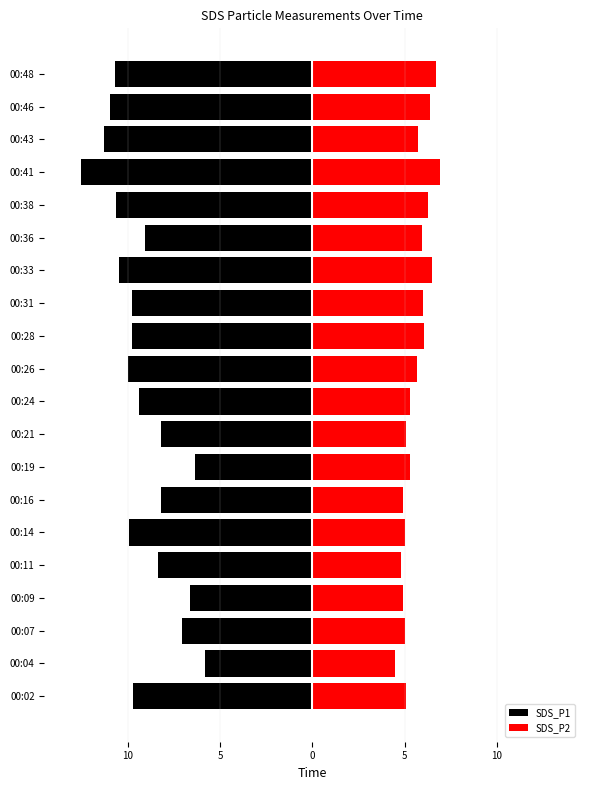

How many values in the SDS_P1 series are below -9?

13